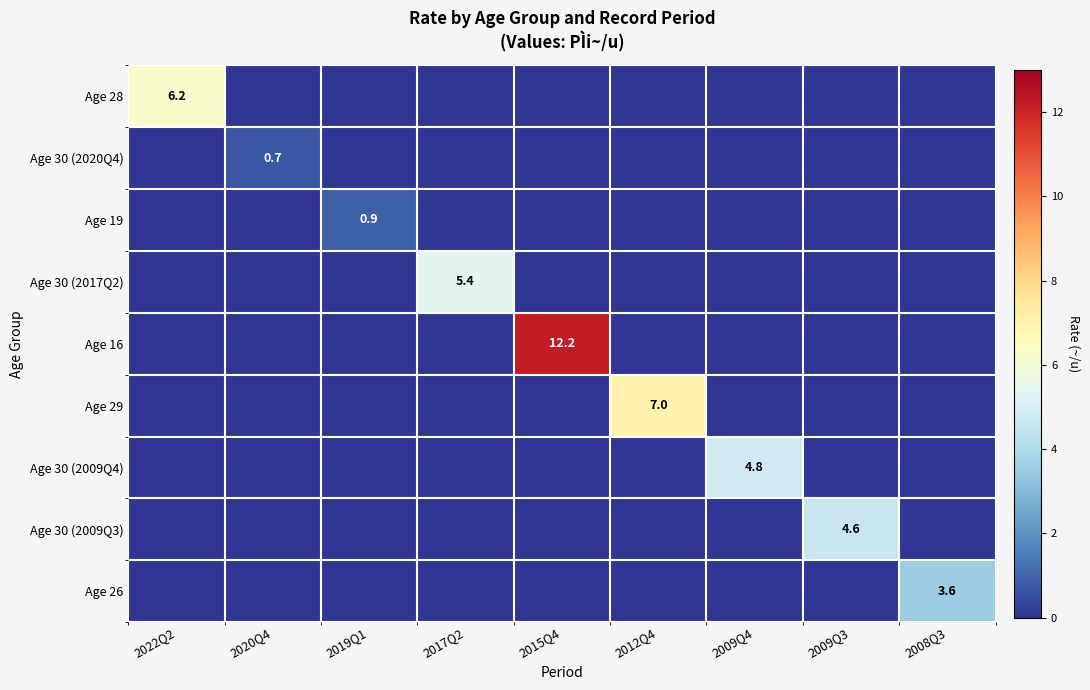

How many Age 28 values are between 0 and 1?

8